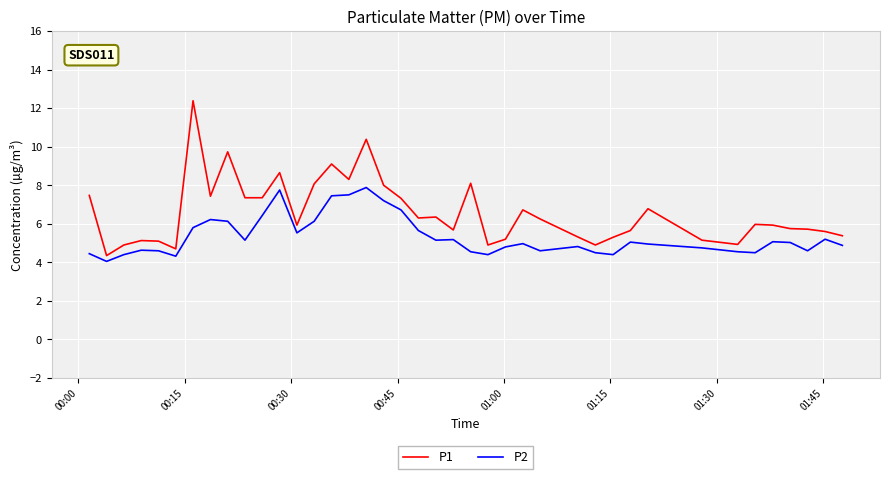

Which series has the largest range (max minus min)?

P1